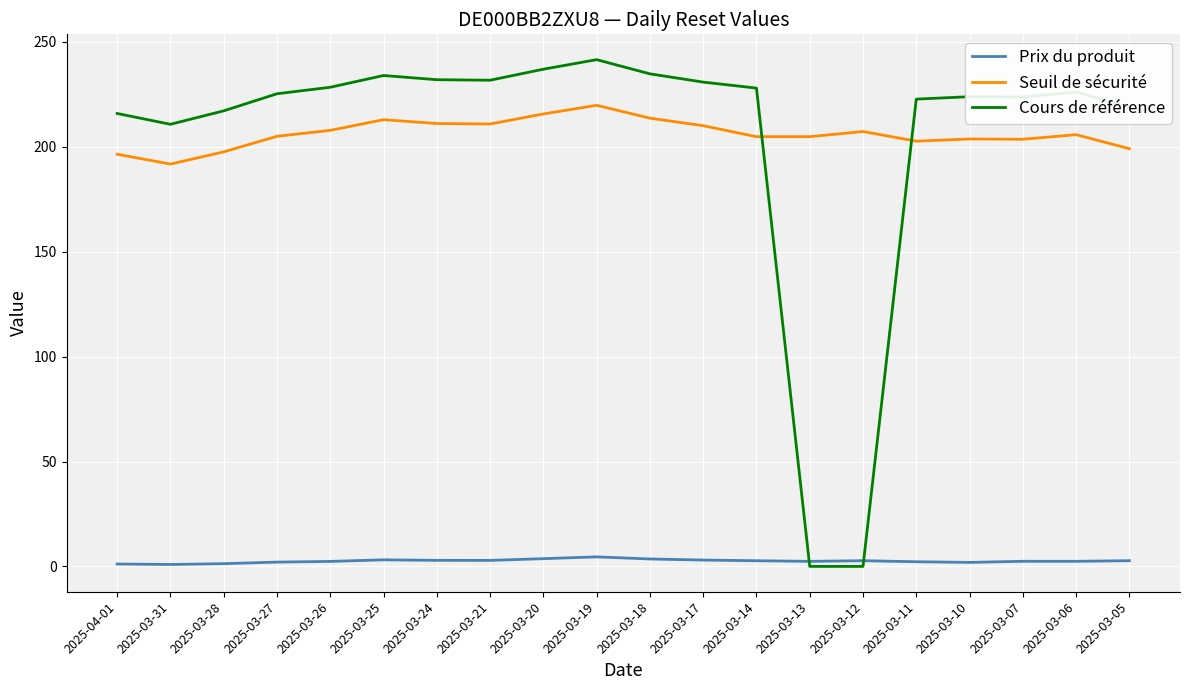

Is the value of Prix du produit at 2025-03-11 greater than the value of Cours de référence at 2025-03-26?

No